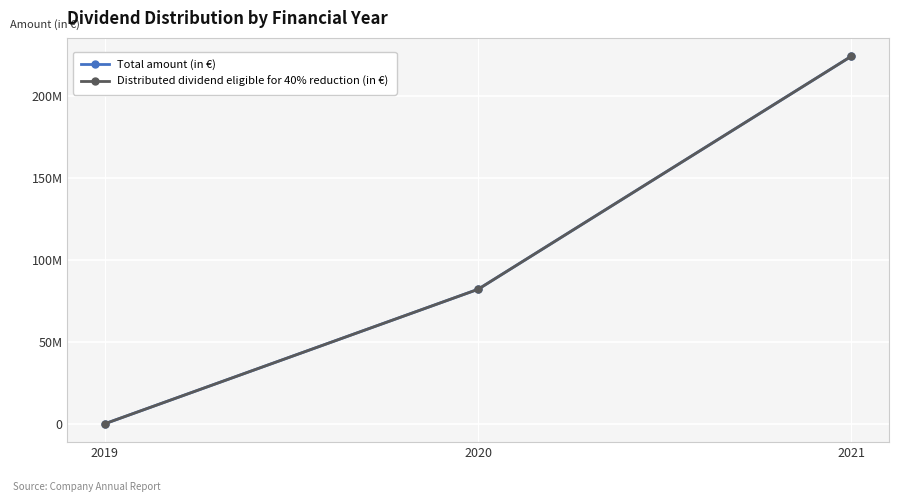

Reading left to right, list all the values displayed in this chart.

Total amount (in €): 0	81976242	224028659
Distributed dividend eligible for 40% reduction (in €): 0	81976242	224028659